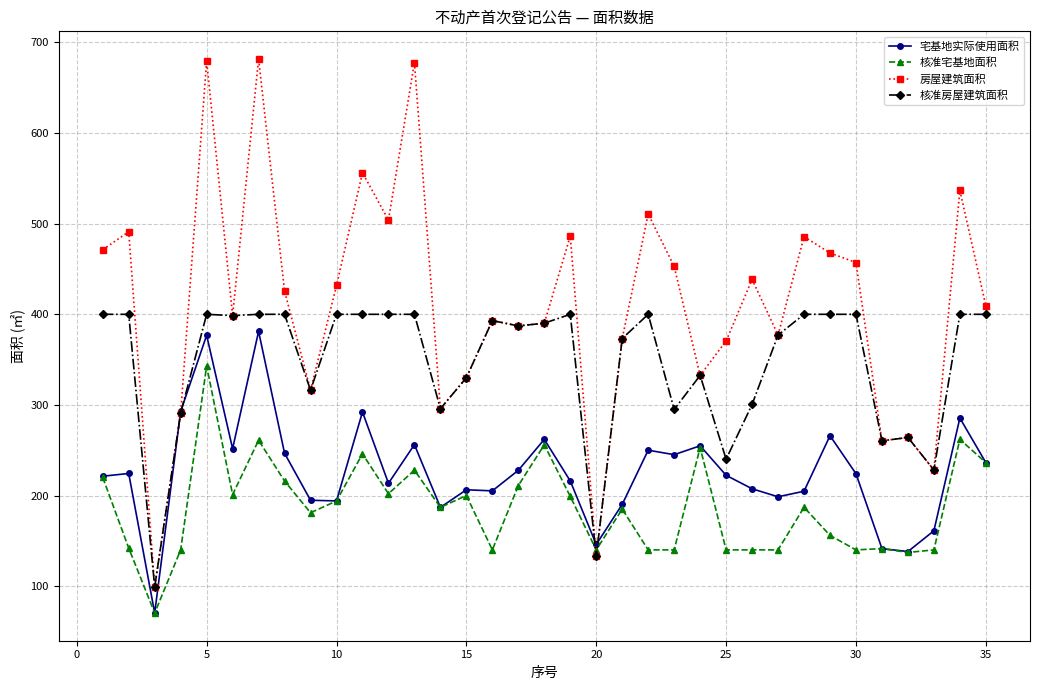

True or false: 宅基地实际使用面积 has more than 0 points higher than both neighbors.

True